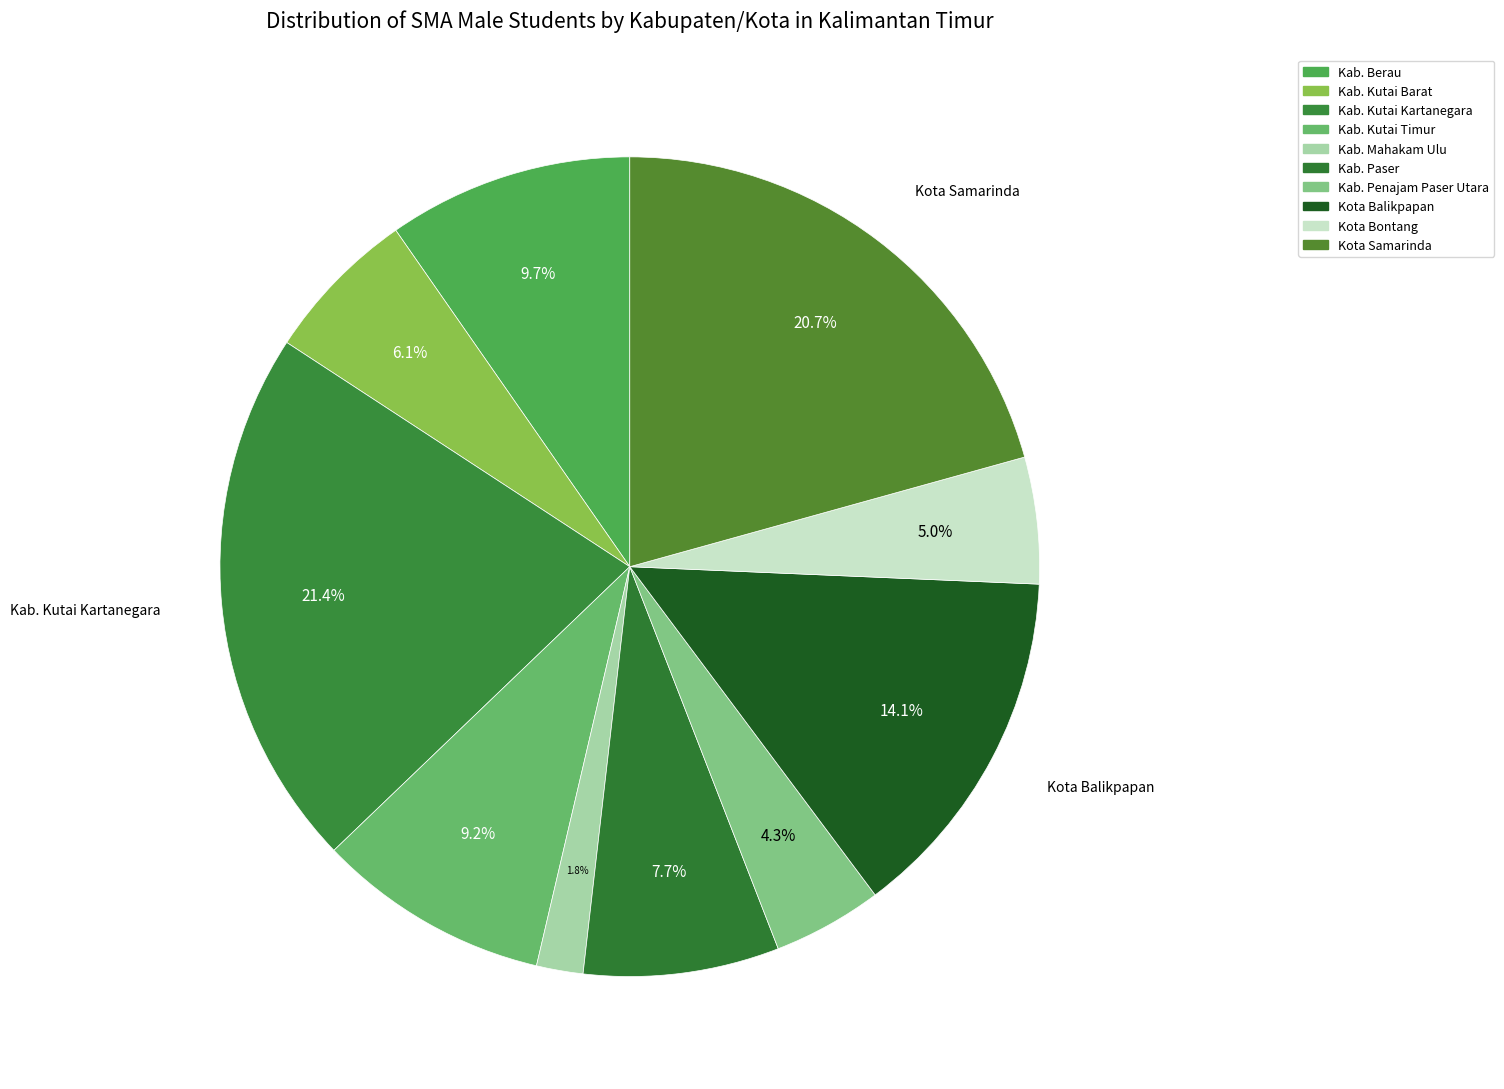

To the nearest percent, what percentage of the pie is Kab. Berau?

10%